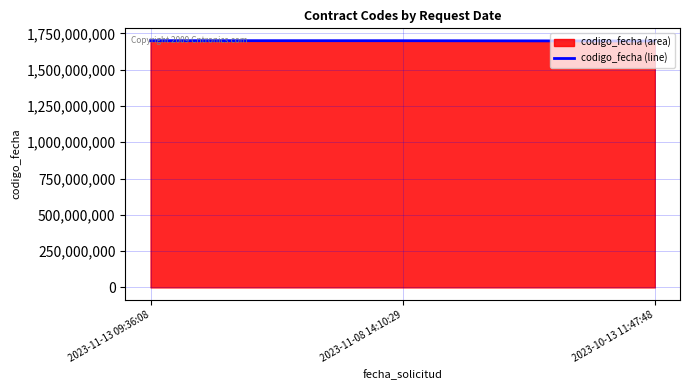

List the labels in order of value, largest first.

2023-11-13 09:36:08, 2023-11-08 14:10:29, 2023-10-13 11:47:48